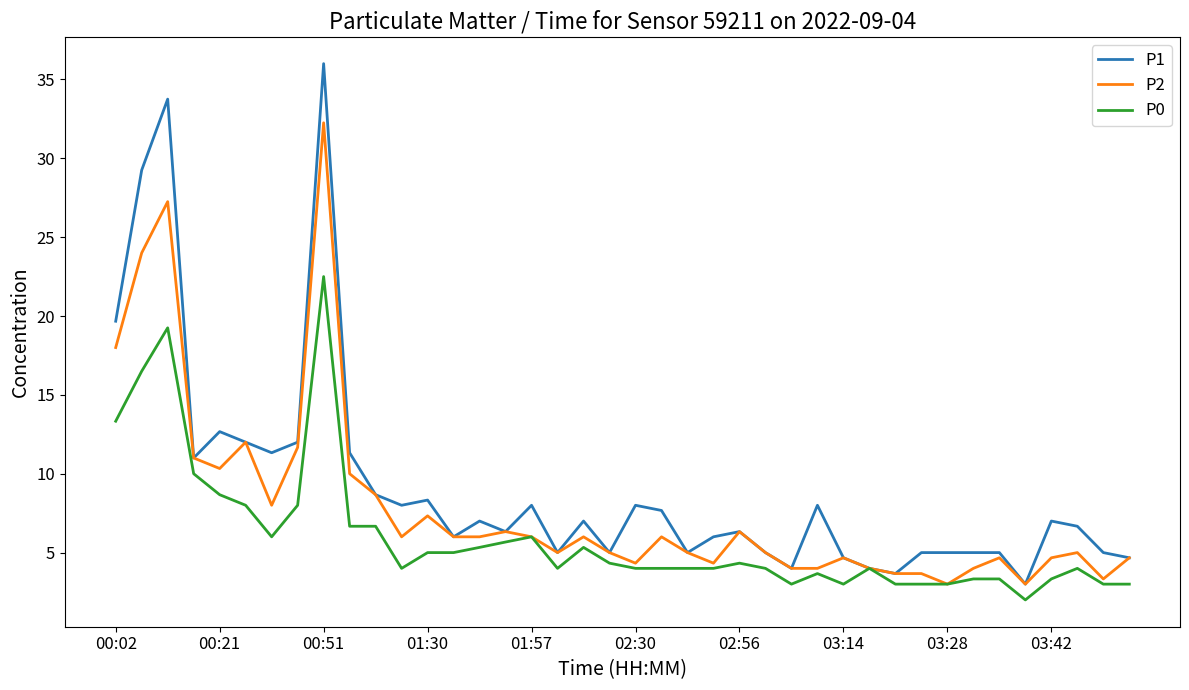

List the series in order of their peak value, highest first.

P1, P2, P0